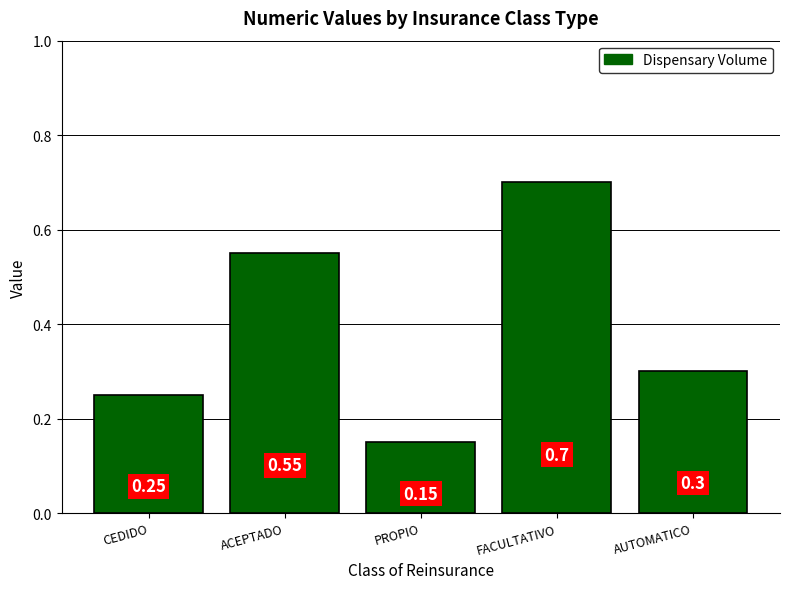

What is the label of the 1st bar from the left?

CEDIDO